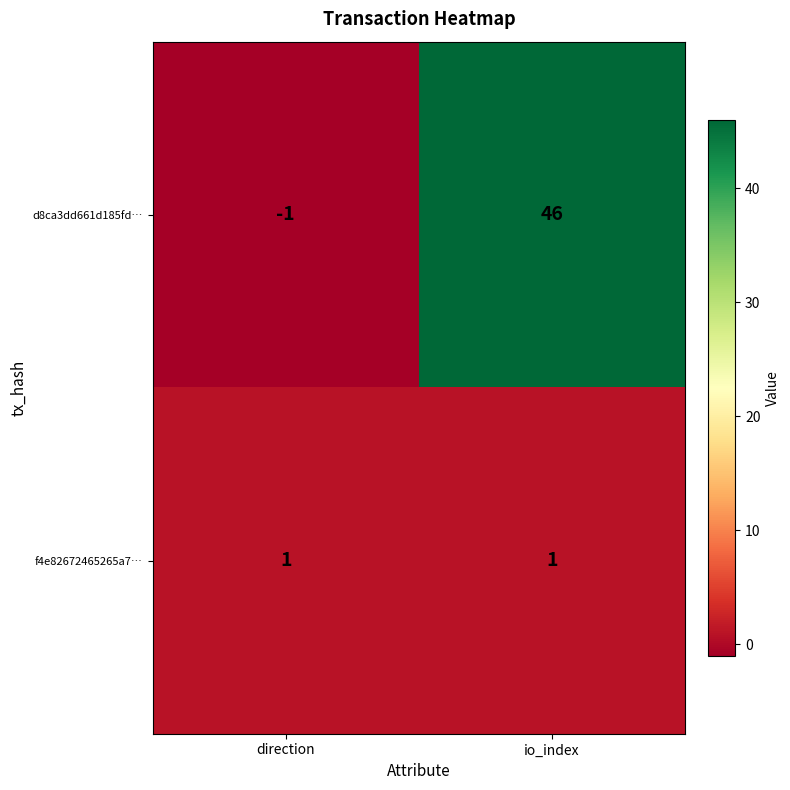

What is the difference between the maximum and minimum values in the d8ca3dd661d185fd… series?

47